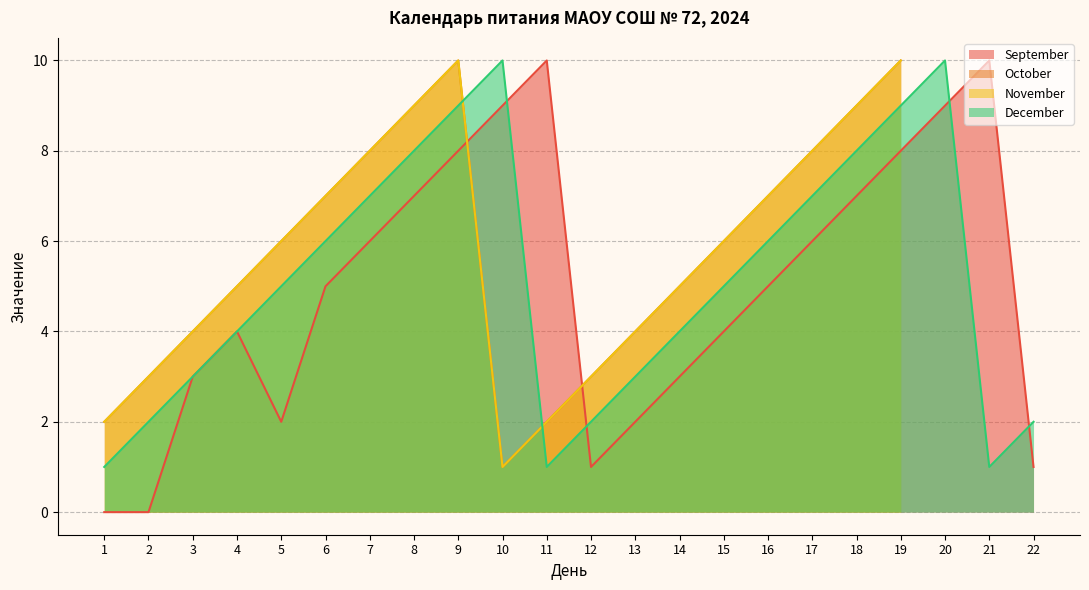

How many values in September are above zero?

20